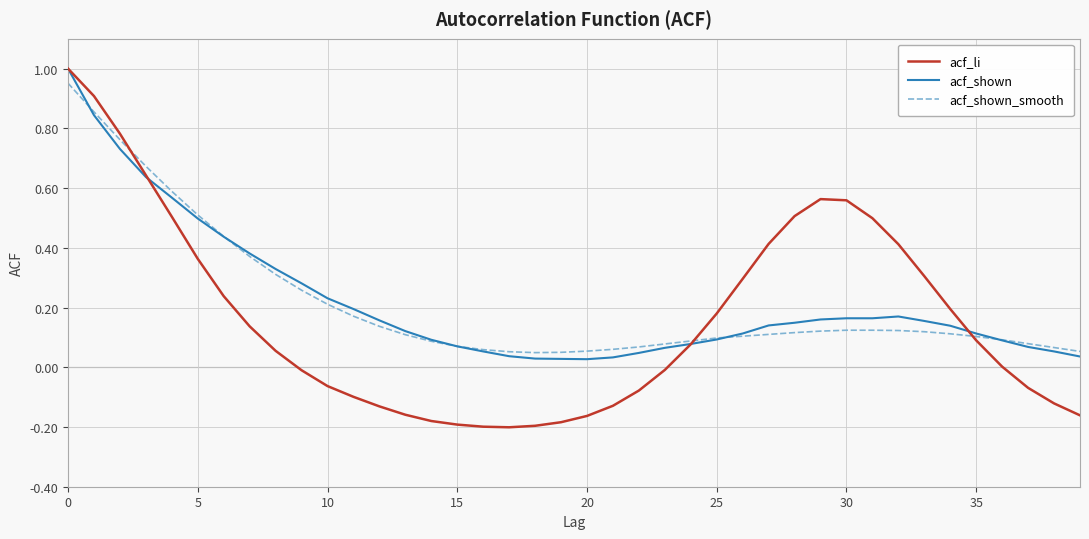

Which series has the largest range (max minus min)?

acf_li